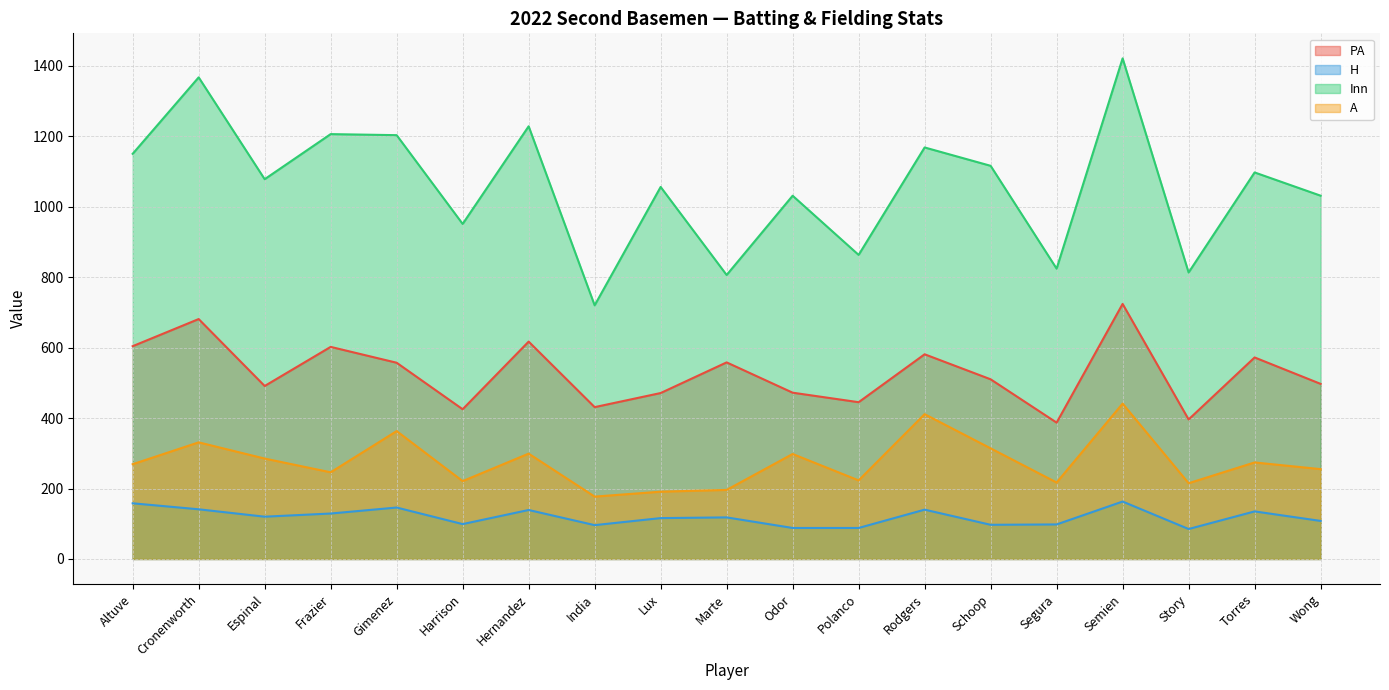

Rank the series at Semien from highest to lowest value.

Inn, PA, A, H